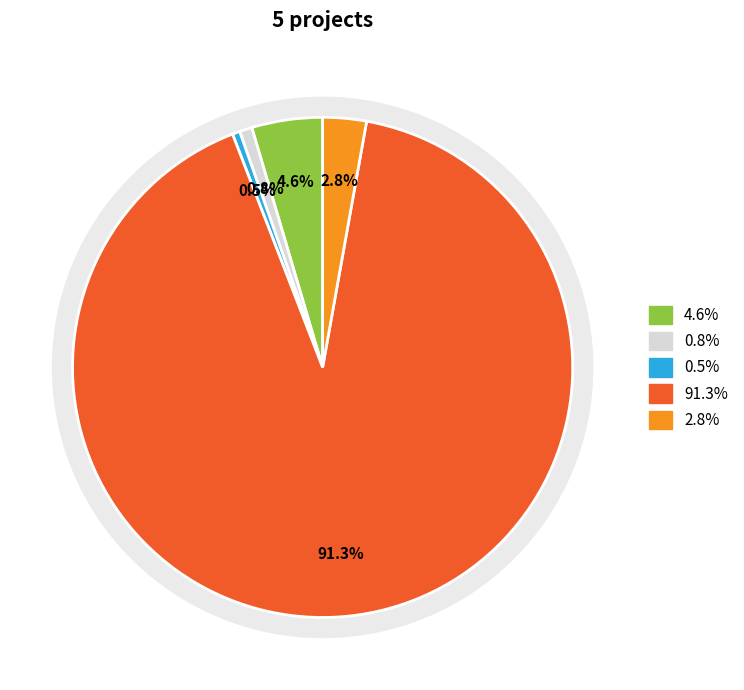

What percentage do PURINES 4.0 Operational Group and HELIXCONTROL Operational Group together represent?

95.9%